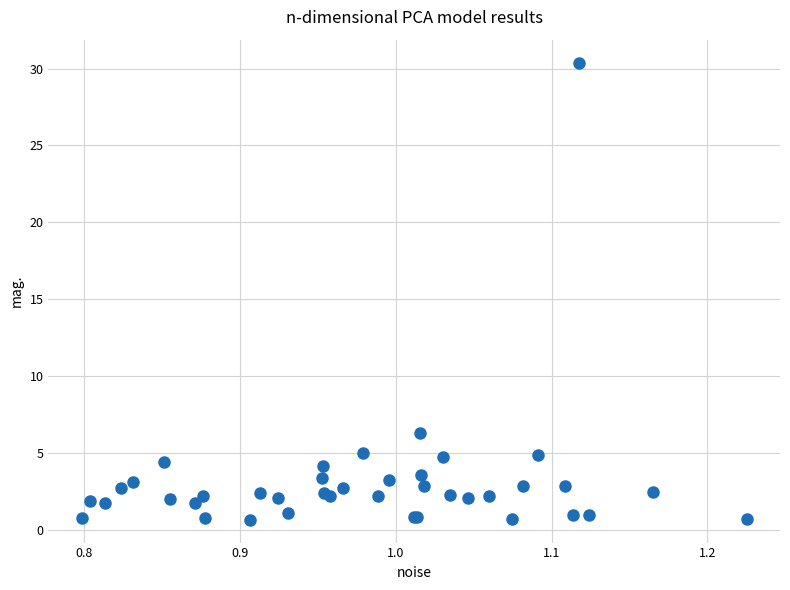

What Y value in the scatter plot is closest to 15?

6.3